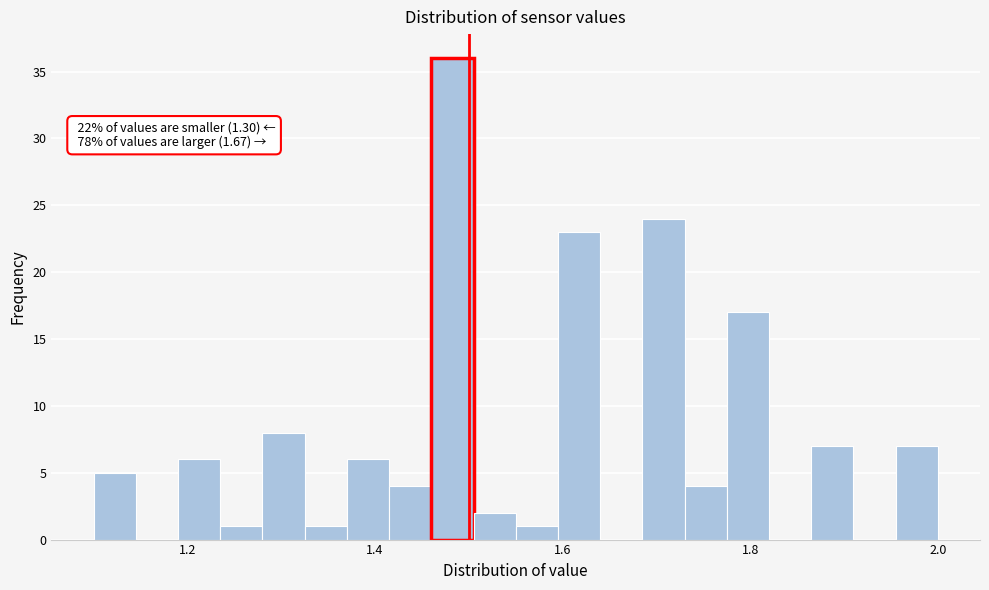

Read against the x-axis, roughly where is the centre of the tallest bar?

1.48